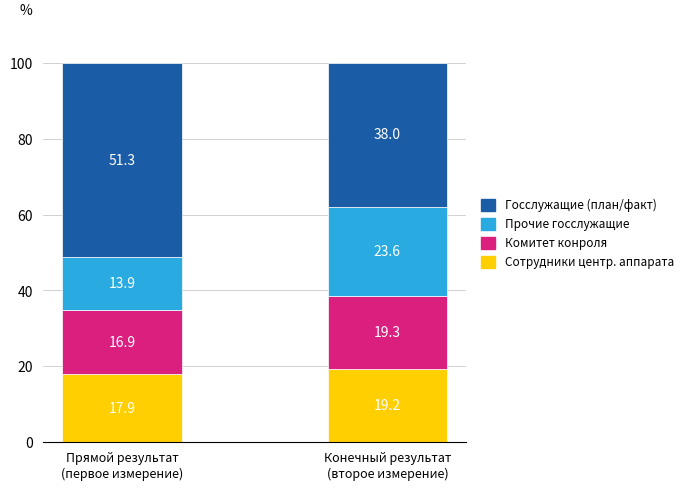

How many distinct data groups are displayed?

4